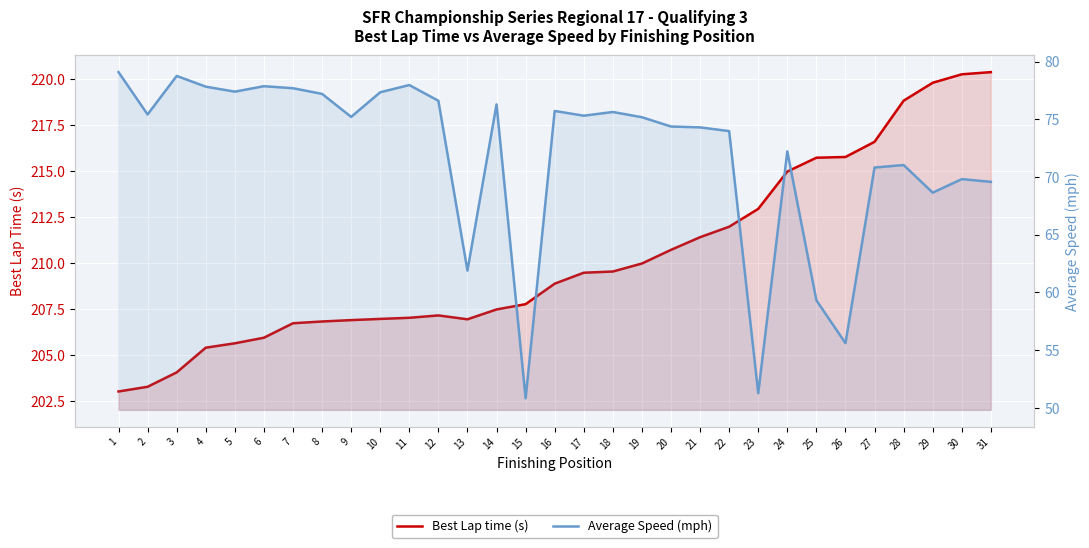

What is the spread (max minus min) of values at 16?

133.2